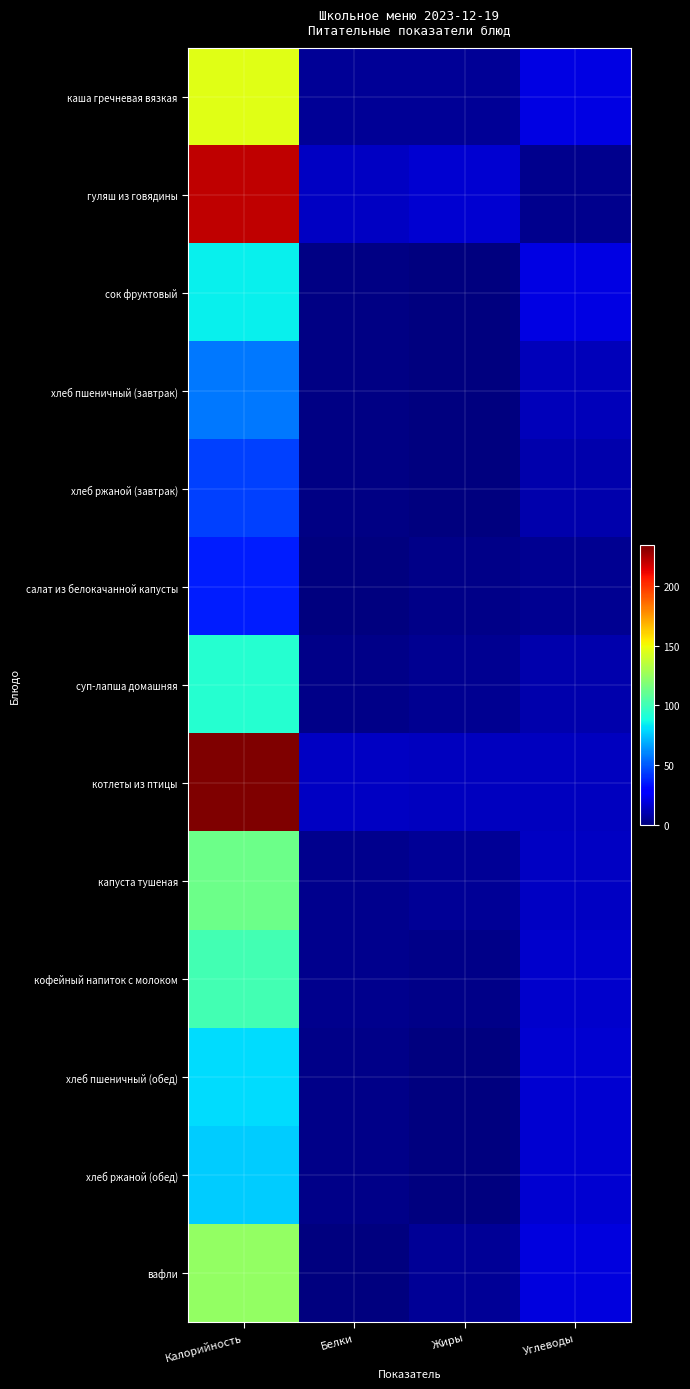

Which has a higher value, Белки or Калорийность?

Калорийность